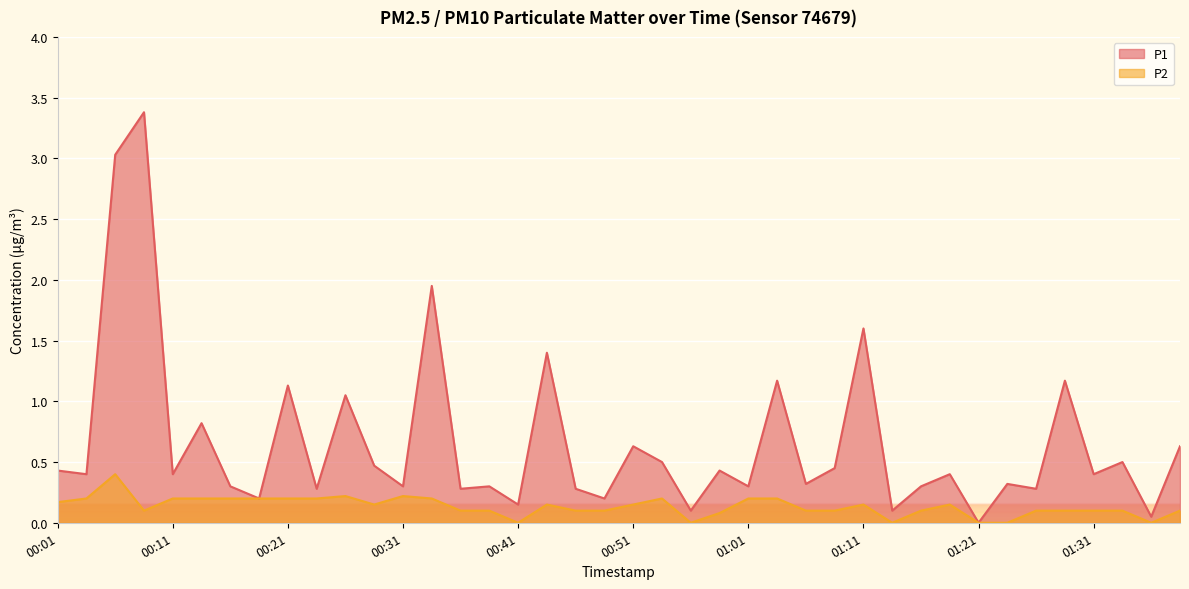

What is the maximum value for P1?

3.4